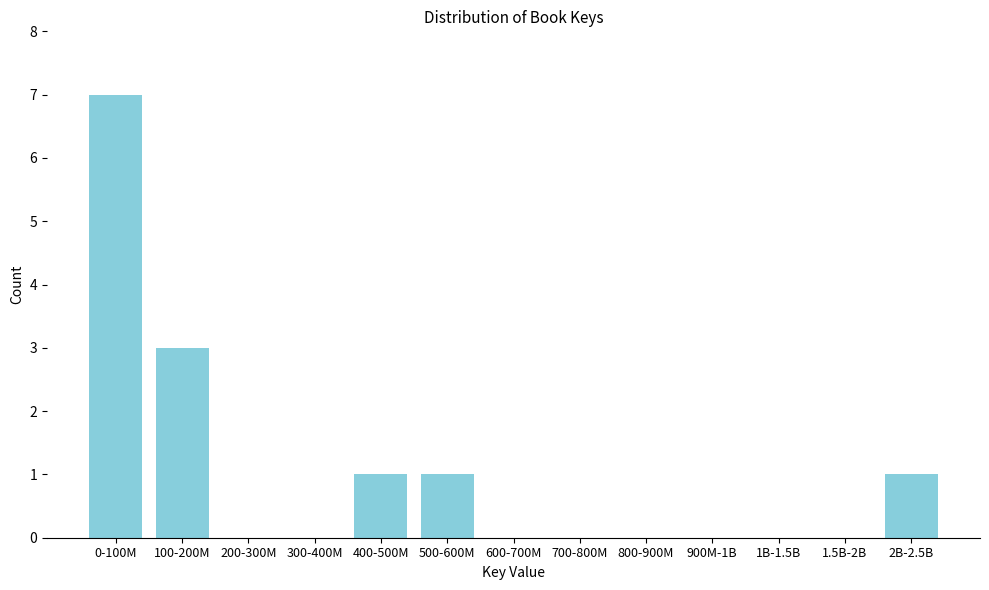

Reading left to right, what are all the values shown in this chart?

0-100M=7	100-200M=3	200-300M=0	300-400M=0	400-500M=1	500-600M=1	600-700M=0	700-800M=0	800-900M=0	900M-1B=0	1B-1.5B=0	1.5B-2B=0	2B-2.5B=1